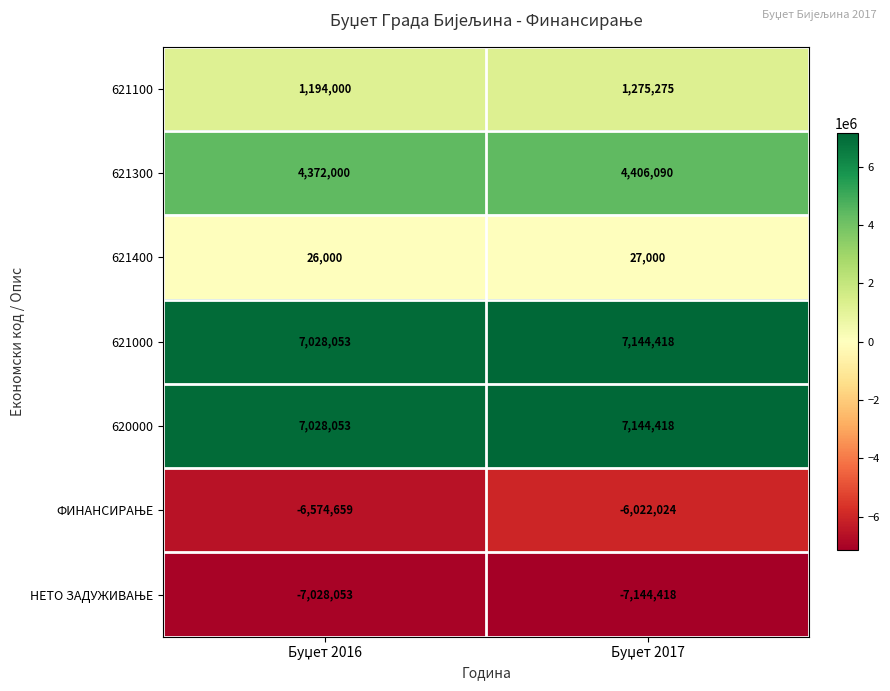

What is the maximum value shown in the chart?

7144418